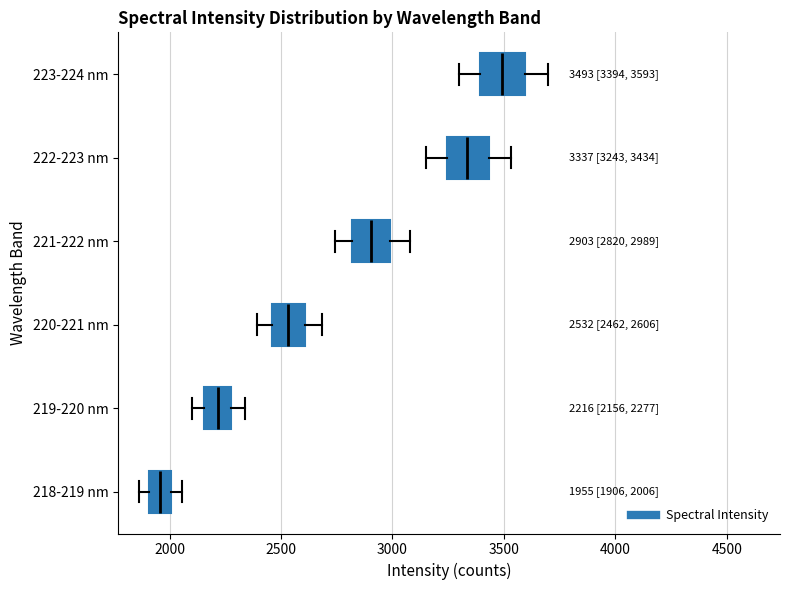

Which box's median line is the furthest to the left?

218-219 nm